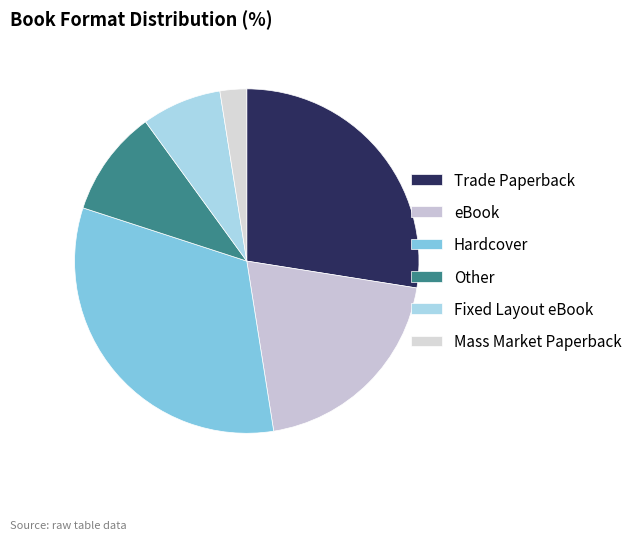

Does any single category account for the majority?

No